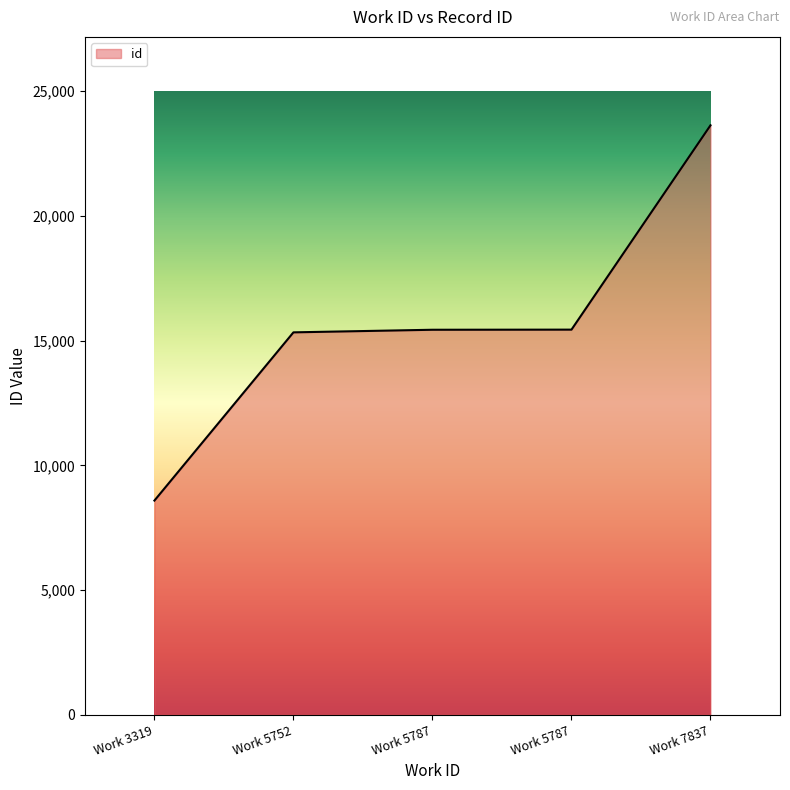

List the labels in order of value, smallest first.

Work 3319, Work 5752, Work 5787, Work 5787, Work 7837